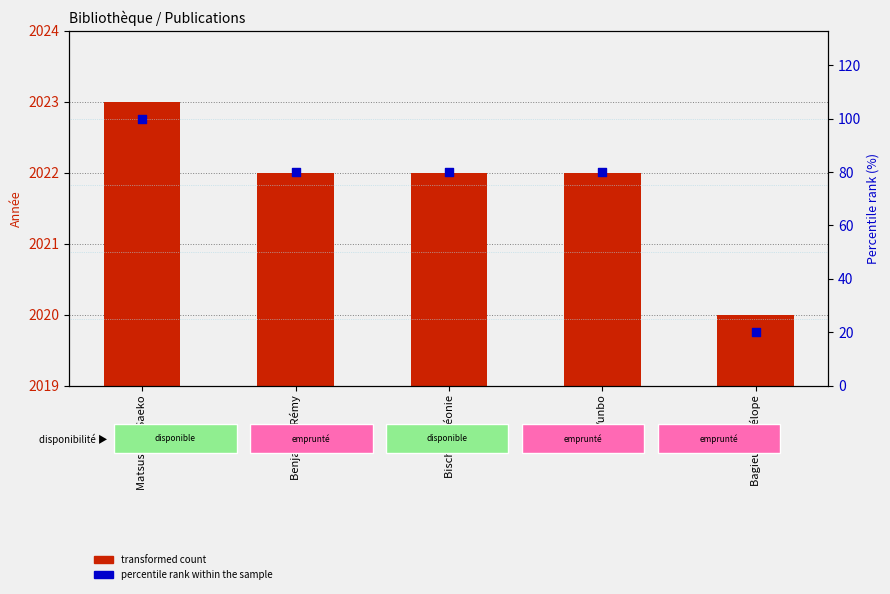

At which category is the sum across all series the highest?

Matsushita, Saeko